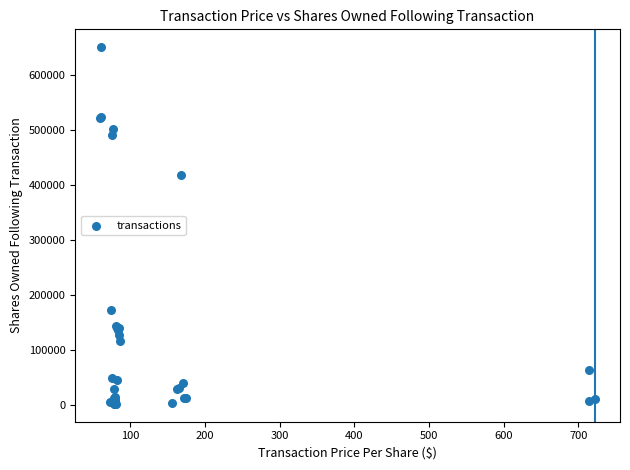

What Y value in the scatter plot is closest to 326243?

418469